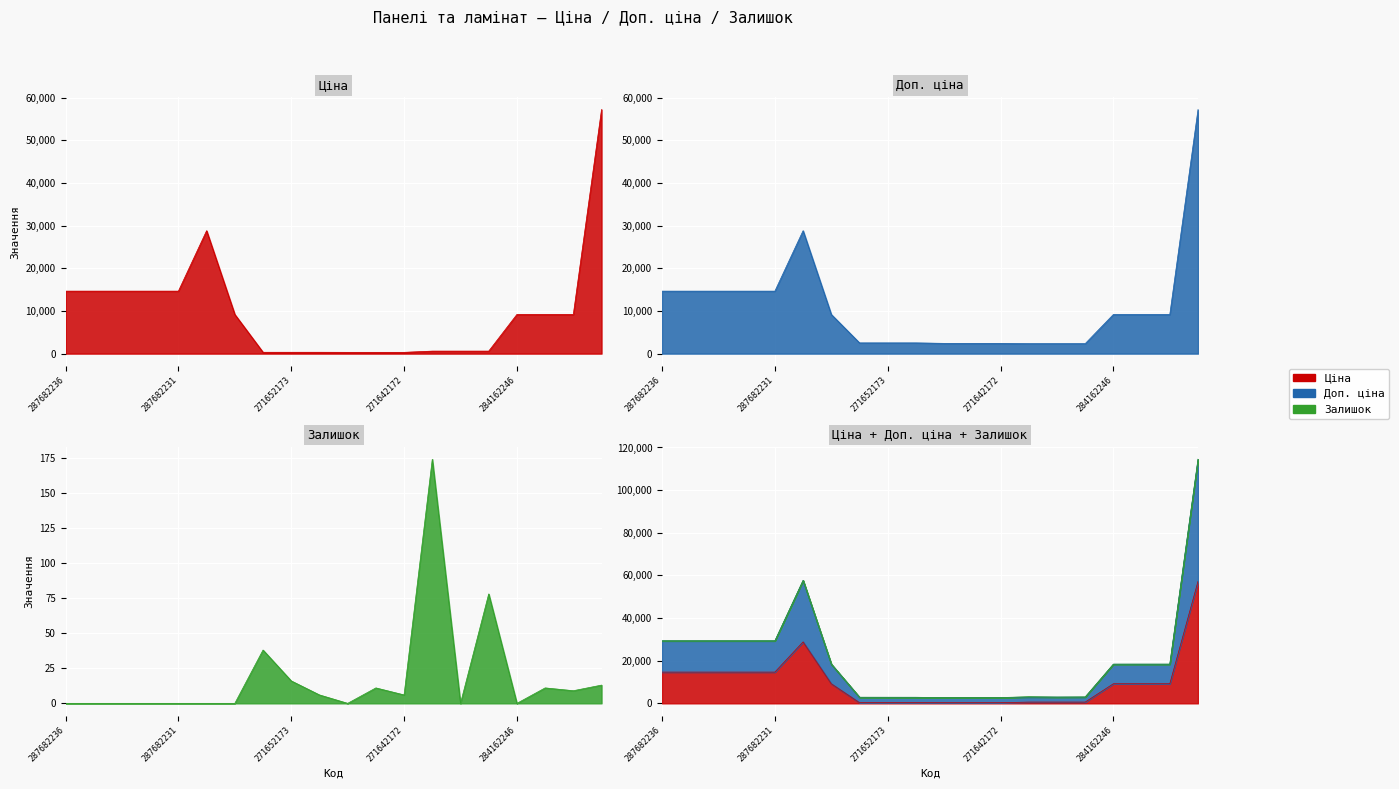

What are all the series names shown in the legend?

Ціна, Доп. ціна, Залишок